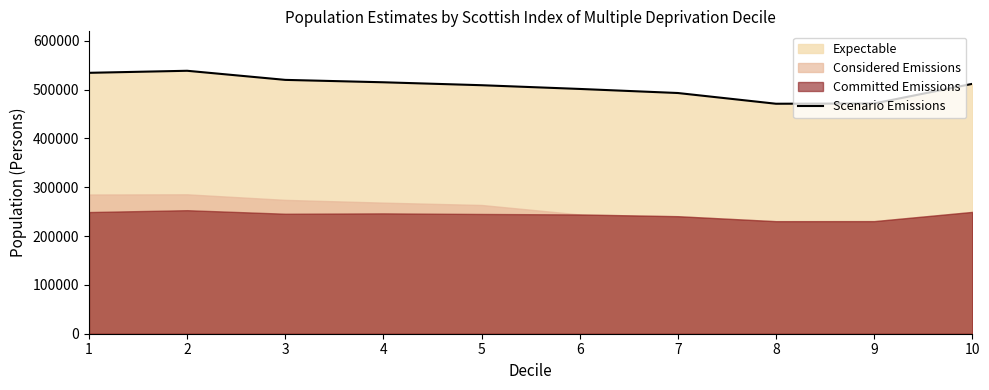

Rank the categories by value from lowest to highest.

8, 9, 7, 6, 5, 10, 4, 3, 1, 2